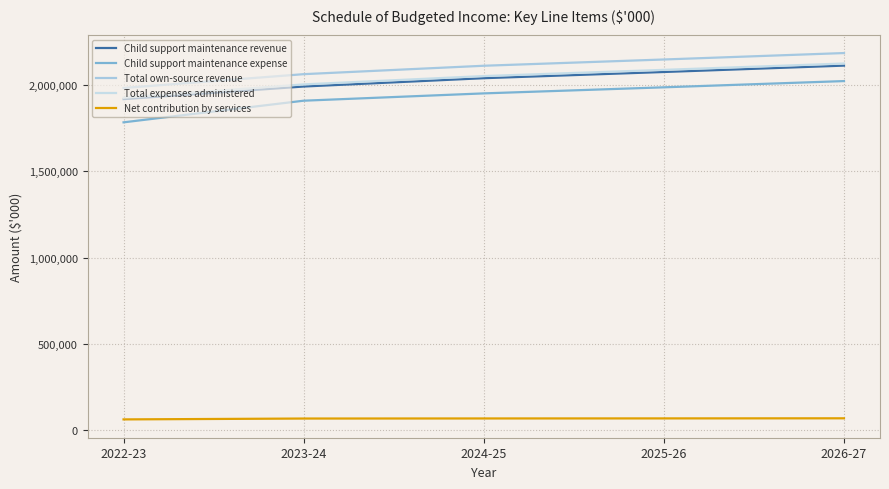

True or false: Total expenses administered and Child support maintenance expense intersect in this chart.

False